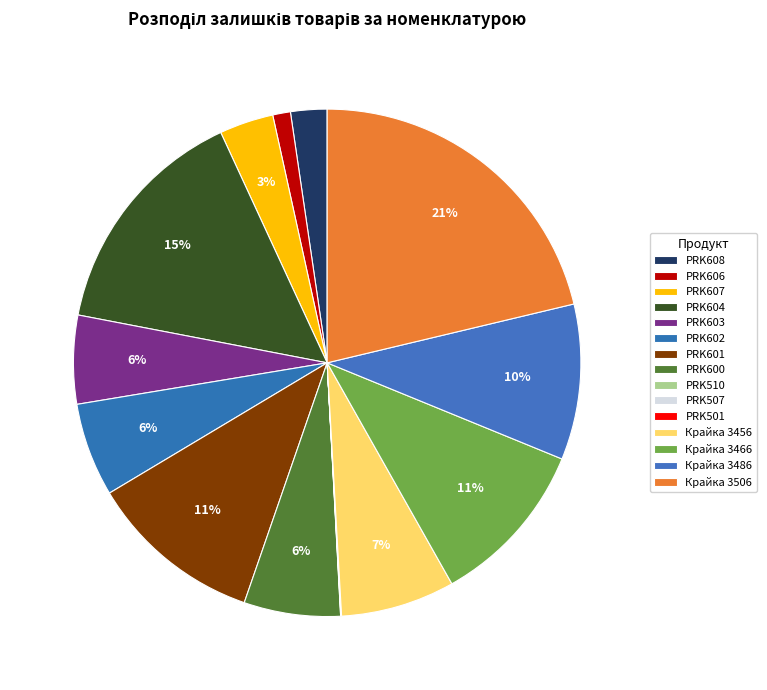

True or false: Крайка 3456 accounts for 7% of the total.

True